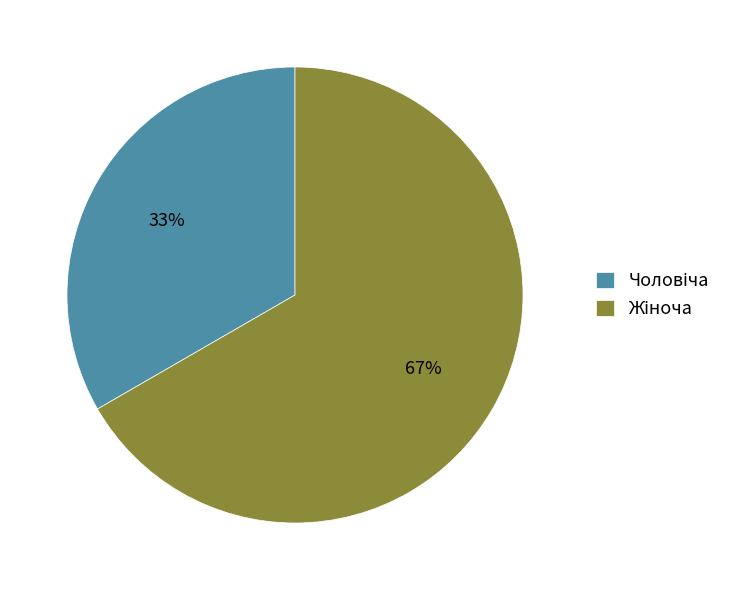

Is there a majority slice in this chart?

Yes